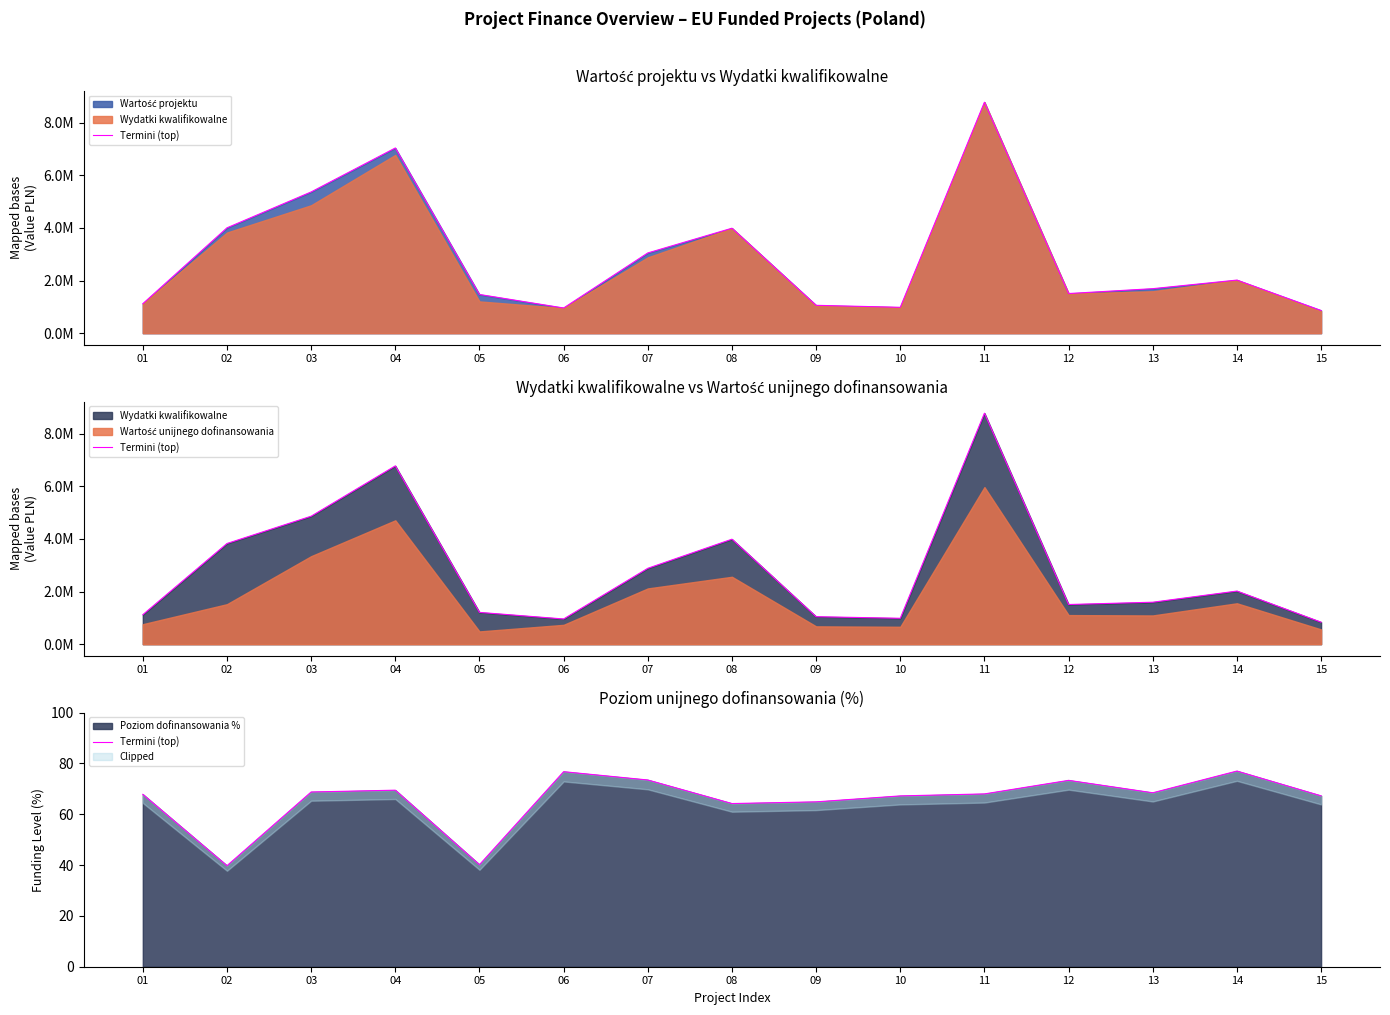

True or false: Poziom dofinansowania % has a value of 13.7 at 05.

False